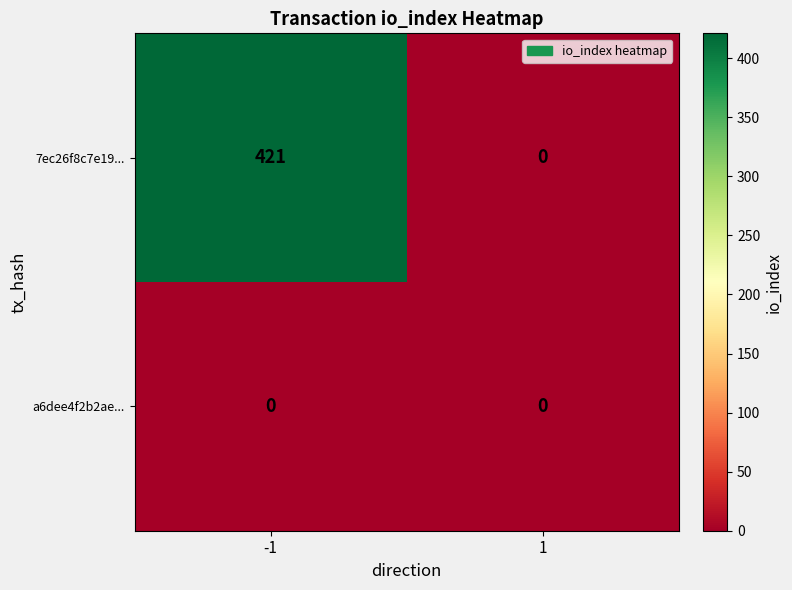

What is the sum of the 7ec26f8c7e19... values at -1 and 1?

421